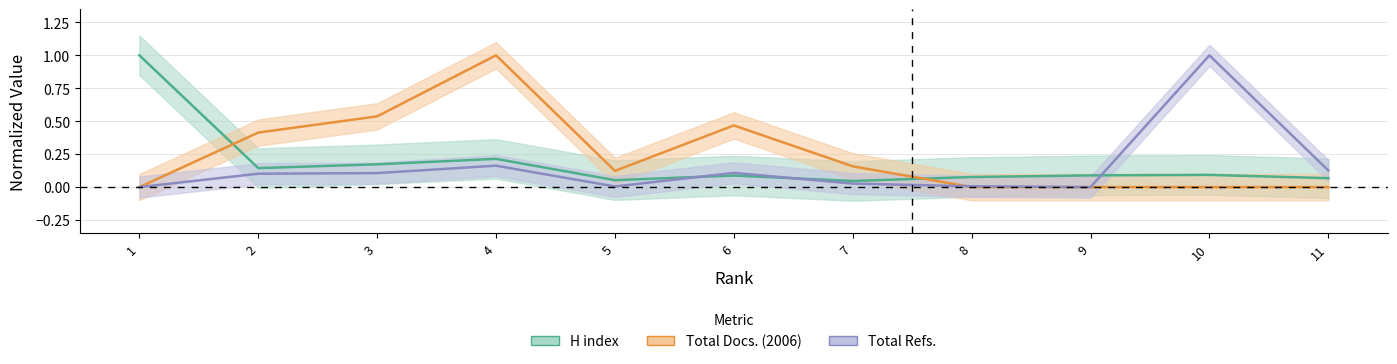

Which series changed the most between 4 and 6?

Total Docs. (2006)